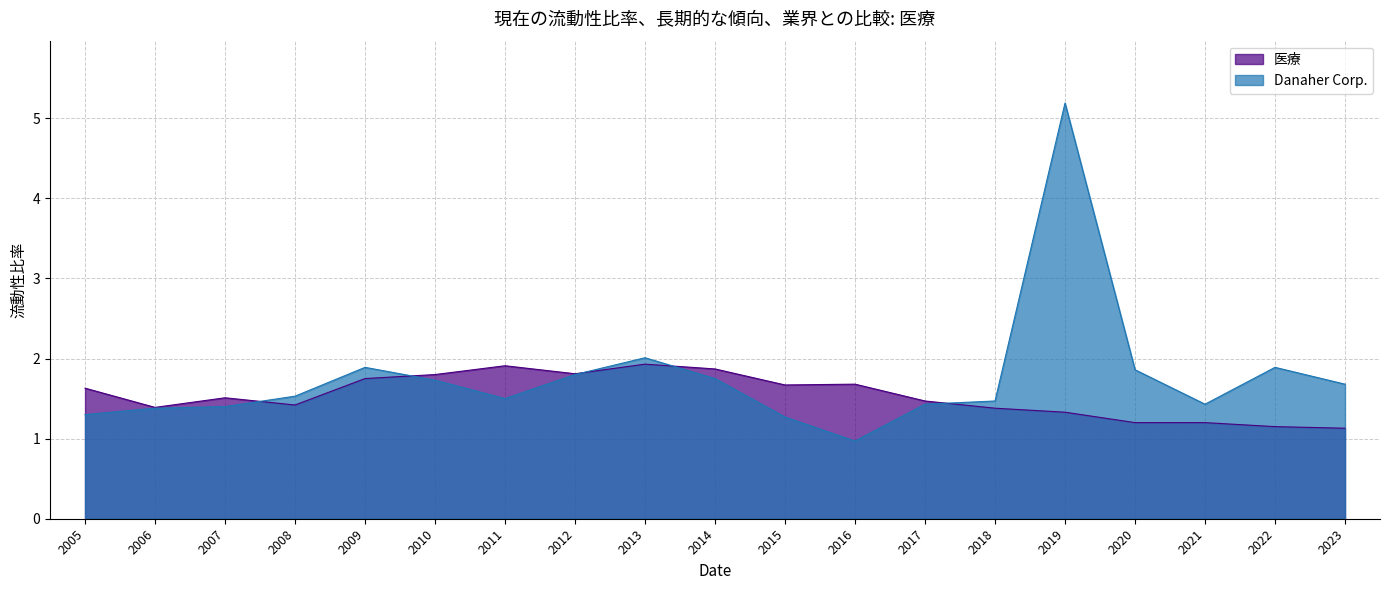

What is the sum of the 医療 values at 2012 and 2018?

3.2